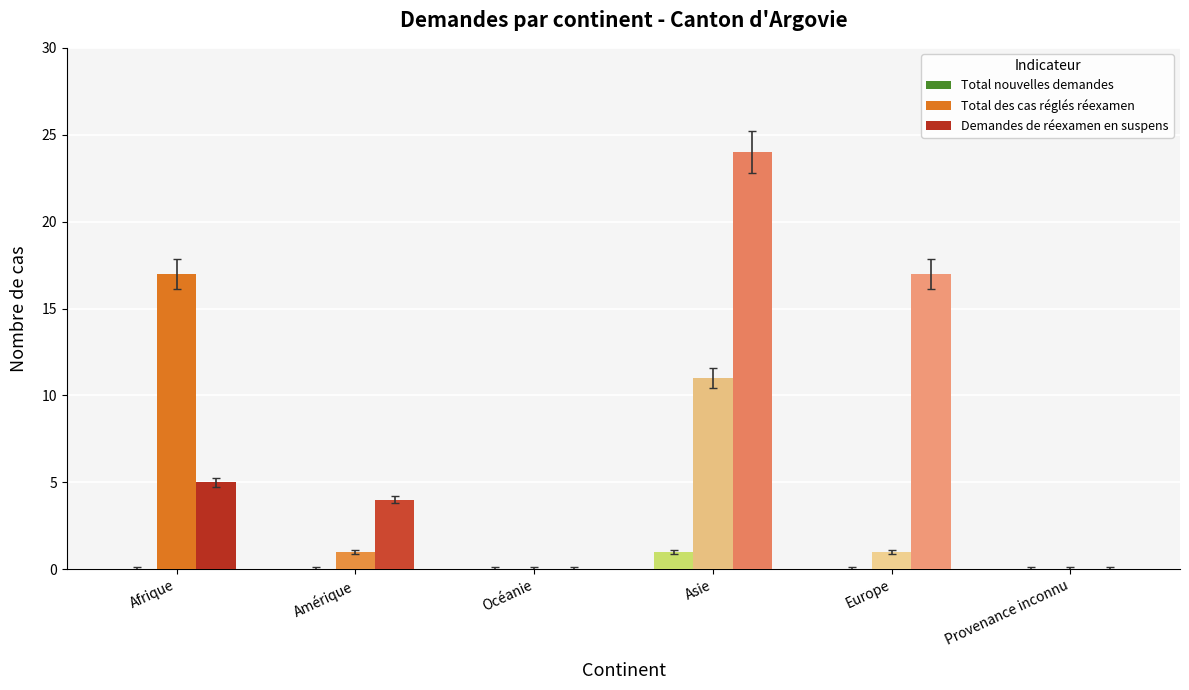

Which series changed the most between Afrique and Amérique?

Total des cas réglés réexamen